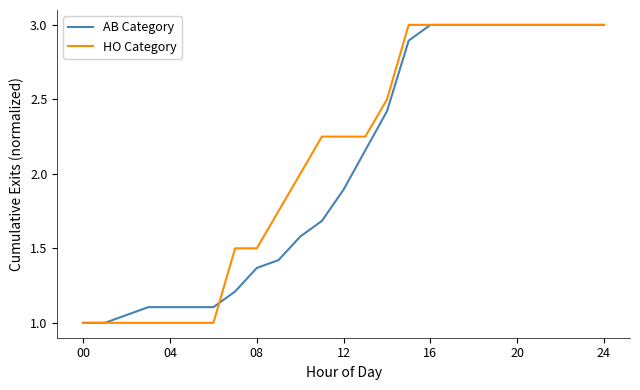

What is the minimum value for AB Category?

1.0